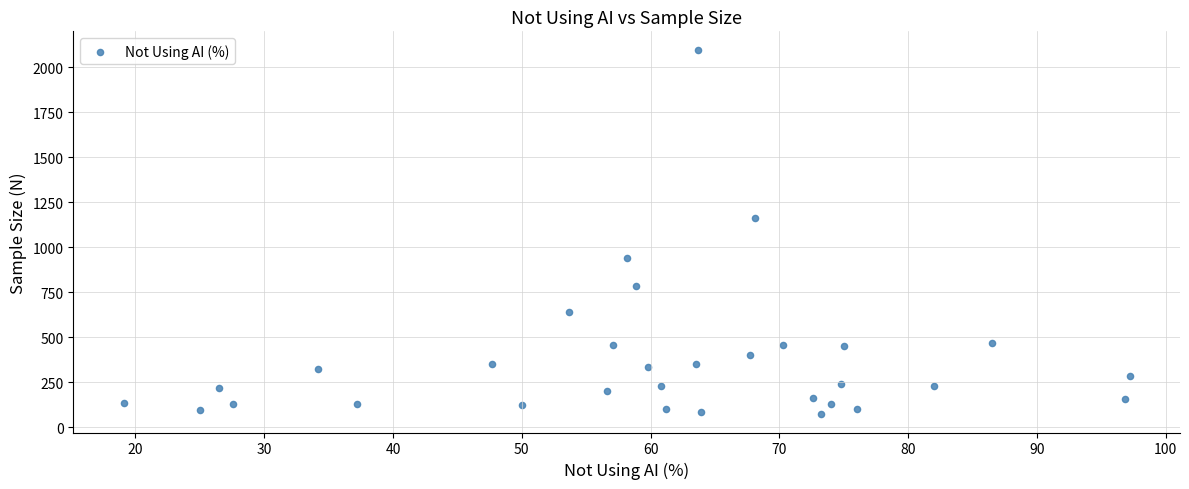

What is the range of Y values (max minus min)?

2026